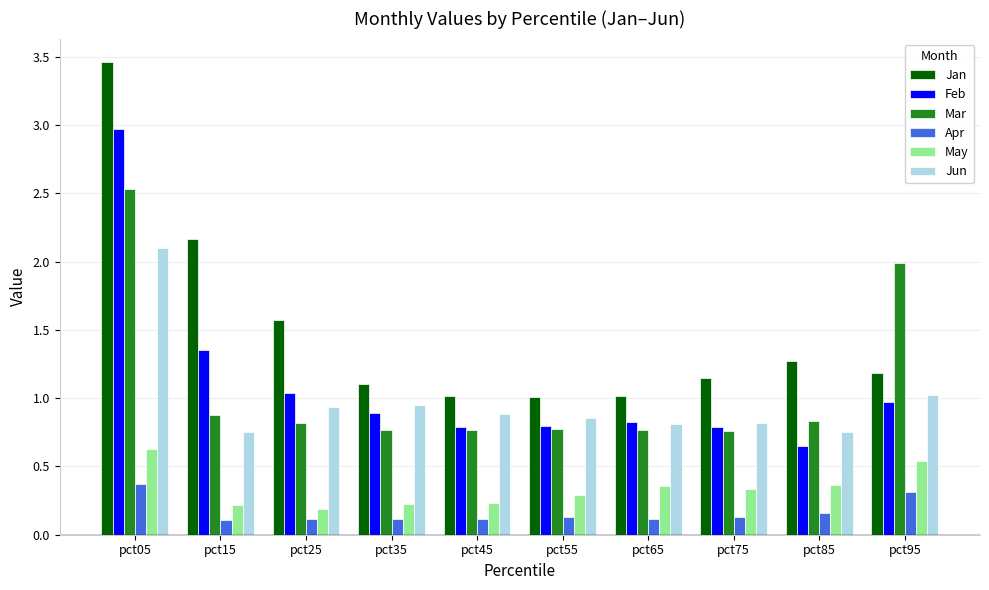

What is the value of the Apr bar at the 8th from the left?

0.1